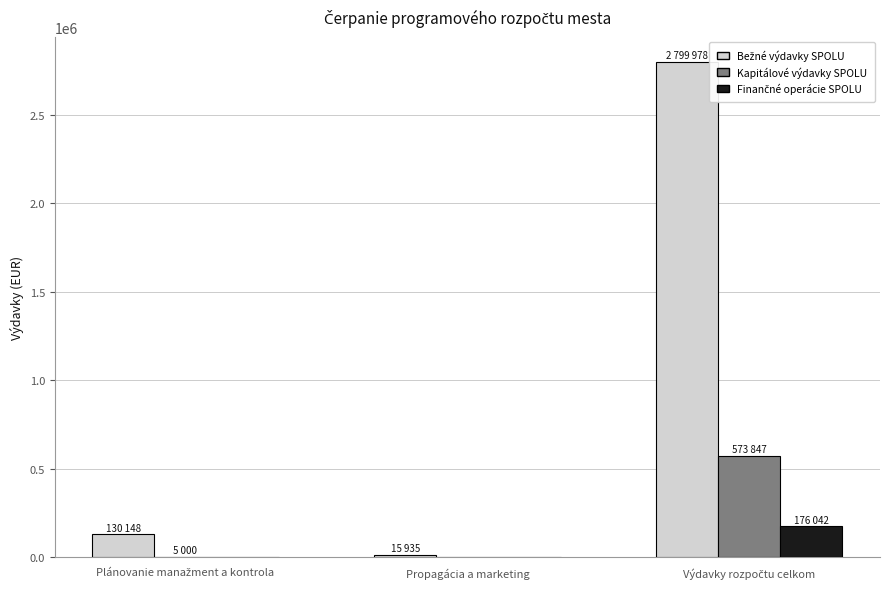

What is the greatest value displayed?

2799978